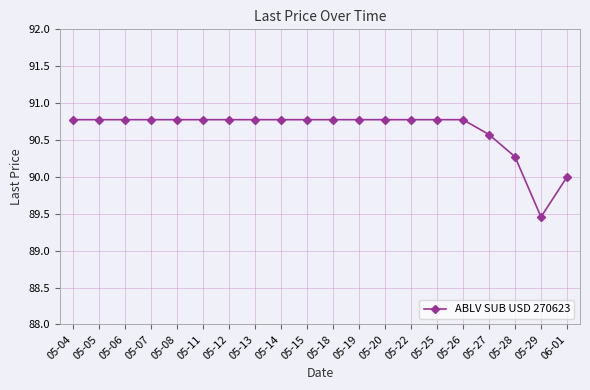

True or false: the data shows 90.8 at 05-20.

True